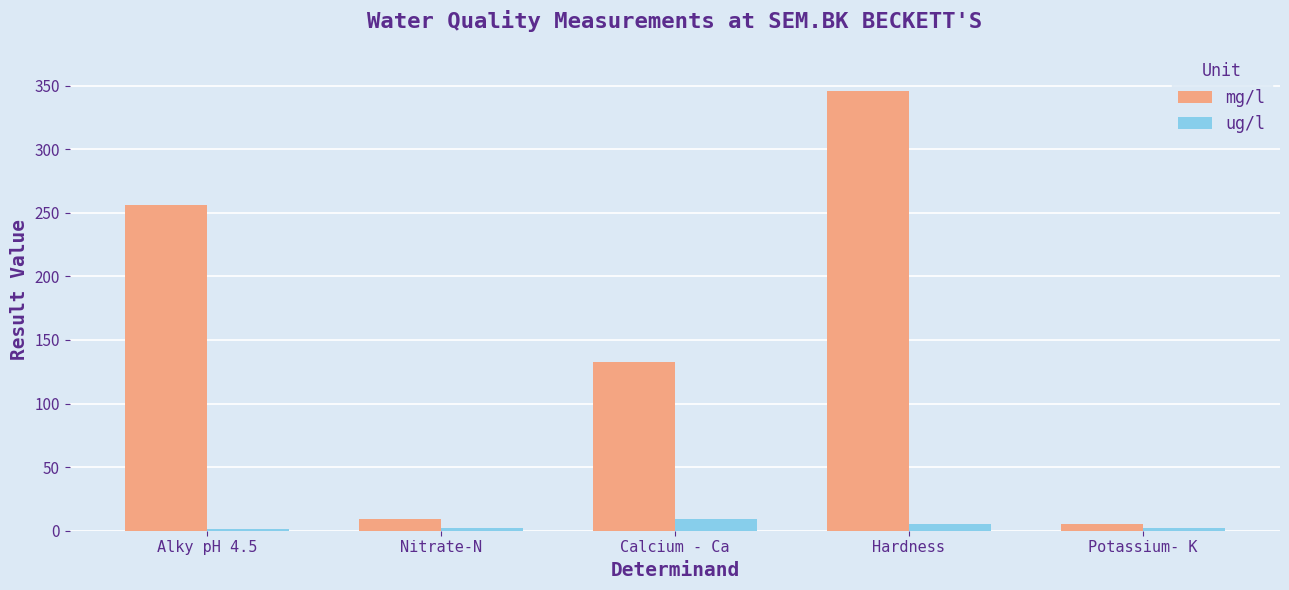

At which category is the sum across all series the highest?

Hardness